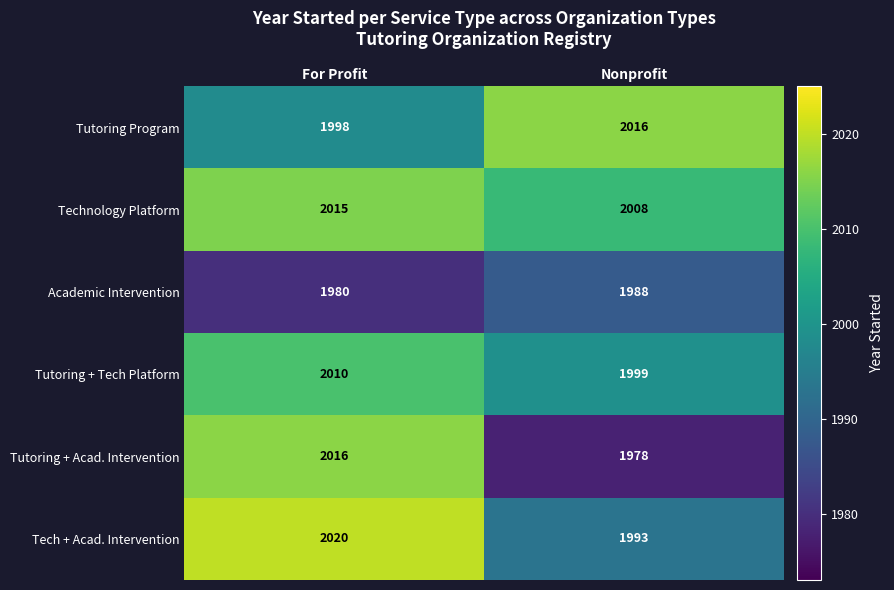

Which series changed the most between For Profit and Nonprofit?

Tutoring + Acad. Intervention